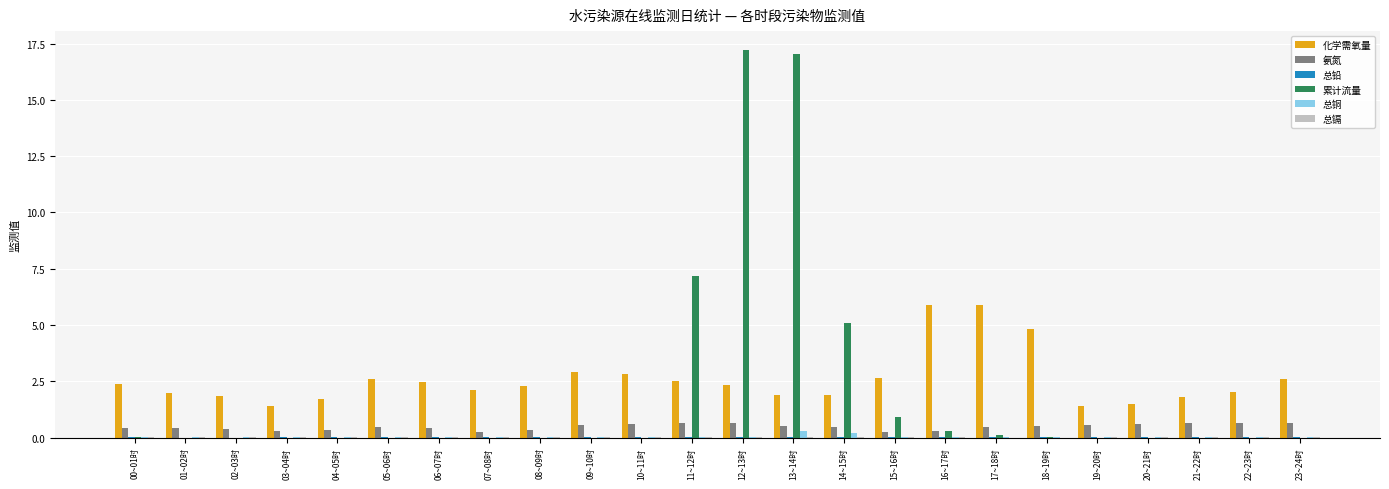

Which series has the widest spread of values?

累计流量